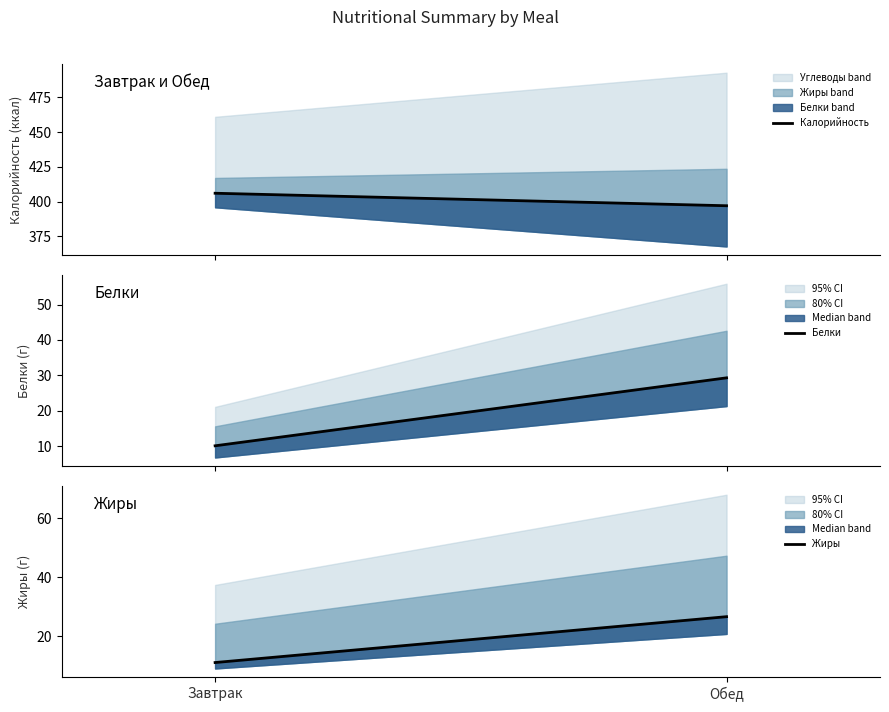

What is the label of the 1st point from the left?

Завтрак